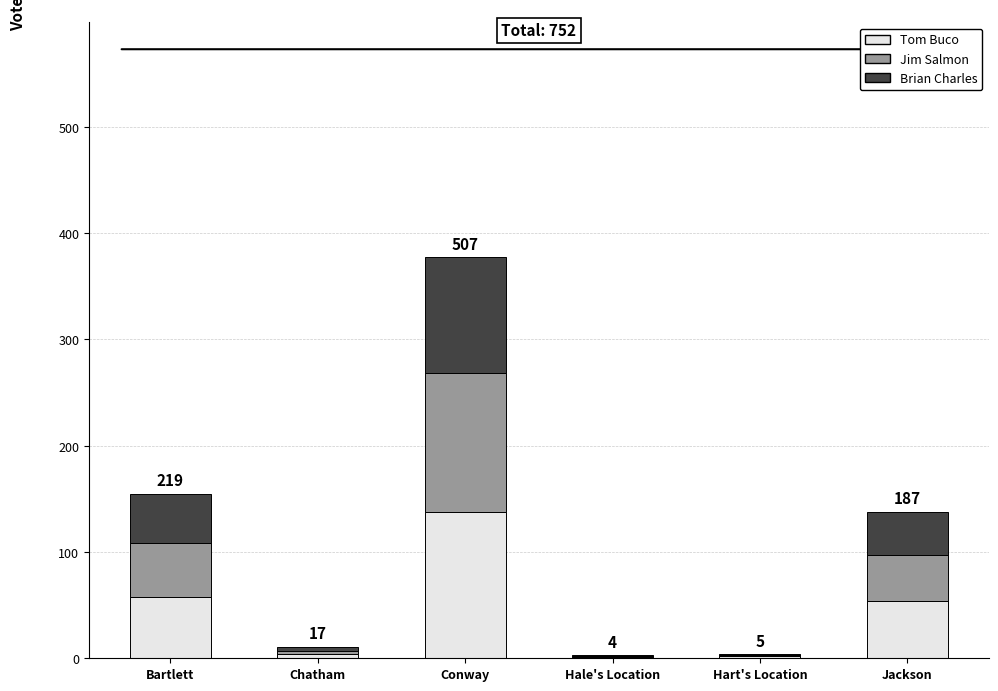

At which category is the sum across all series the highest?

Conway